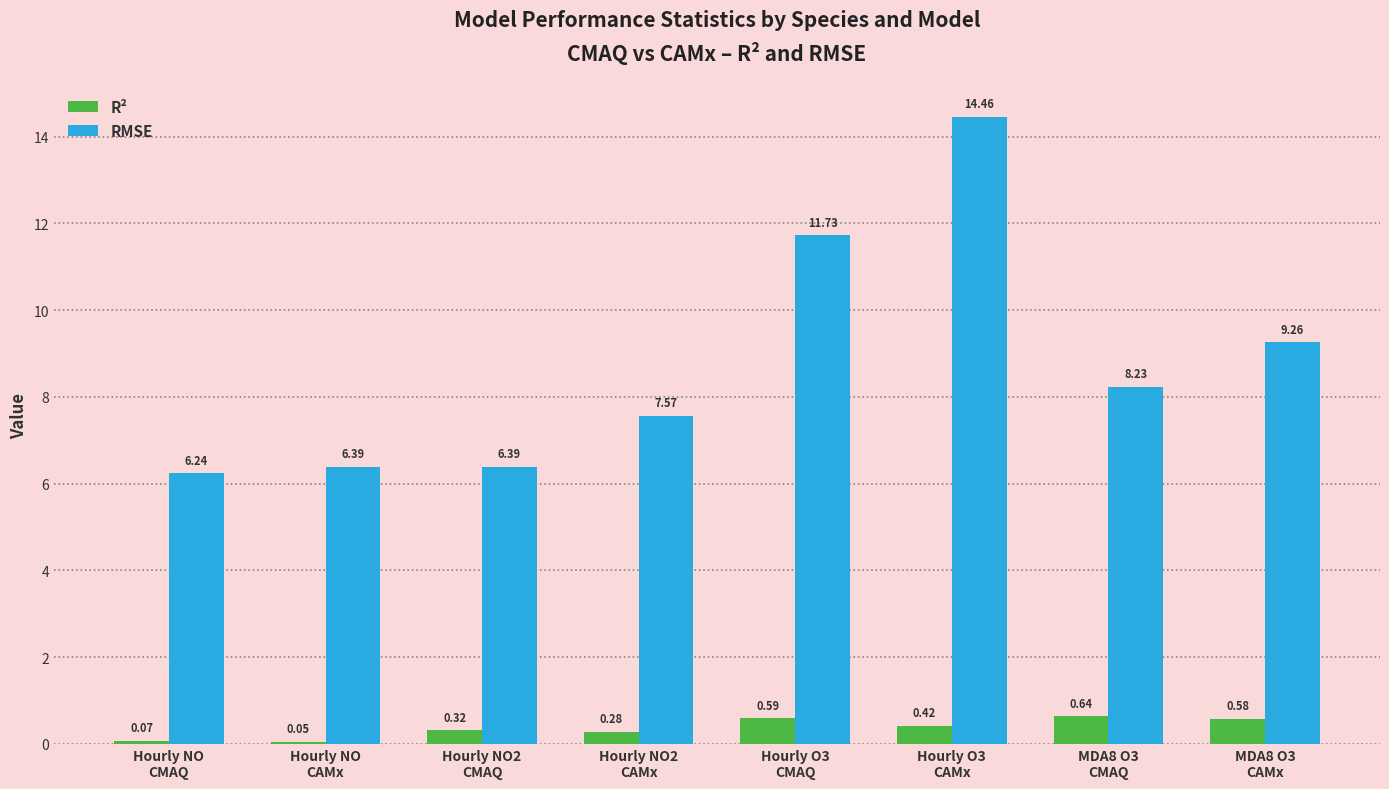

What is the label of the 7th bar from the left?

MDA8 O3
CMAQ